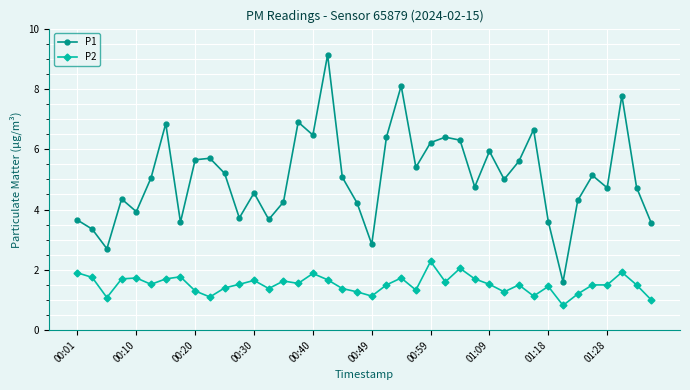

What is the difference between the maximum and minimum values in the P1 series?

7.5